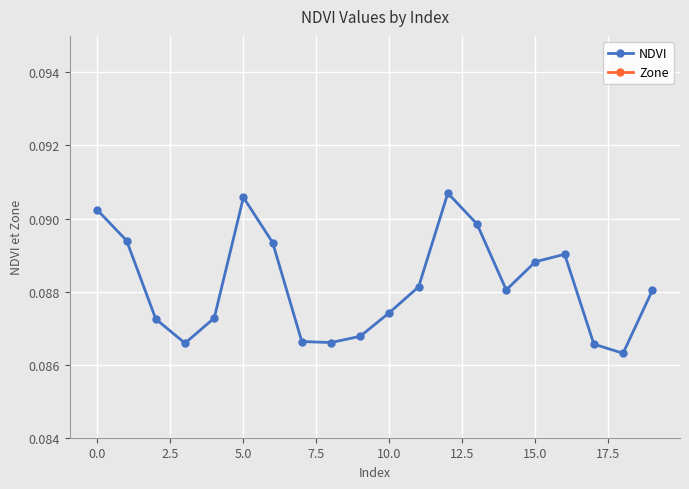

Rank the series by their maximum value, from highest to lowest.

NDVI, Zone